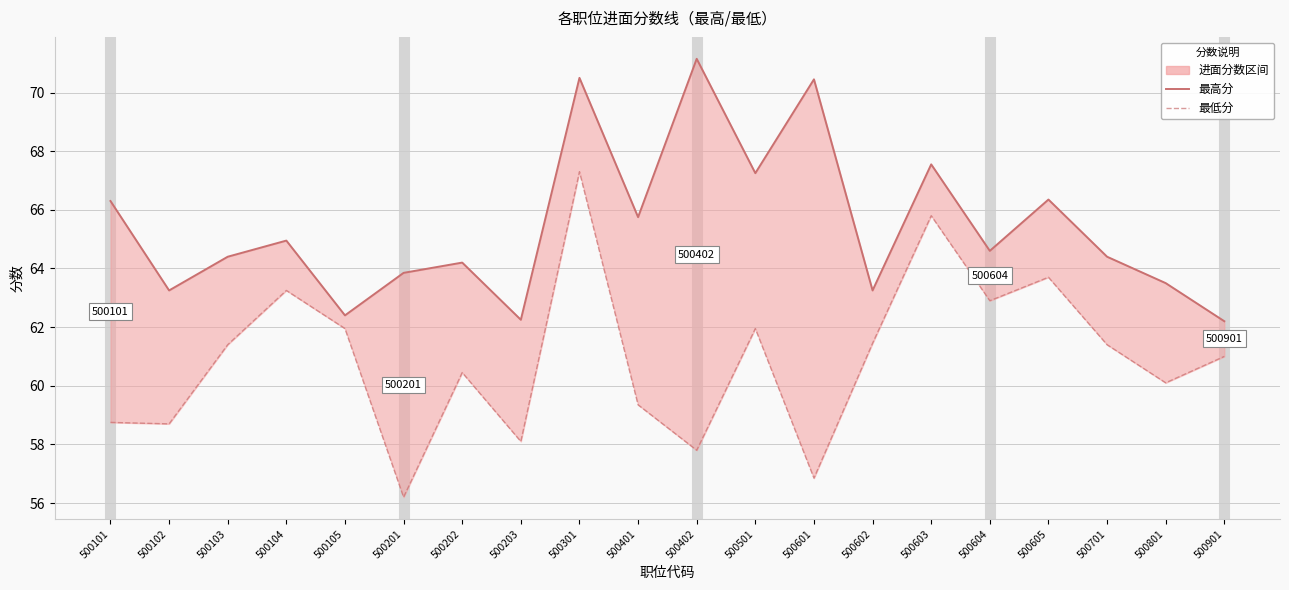

What is the sum of the 最高分 values at 500201 and 500103?

128.2